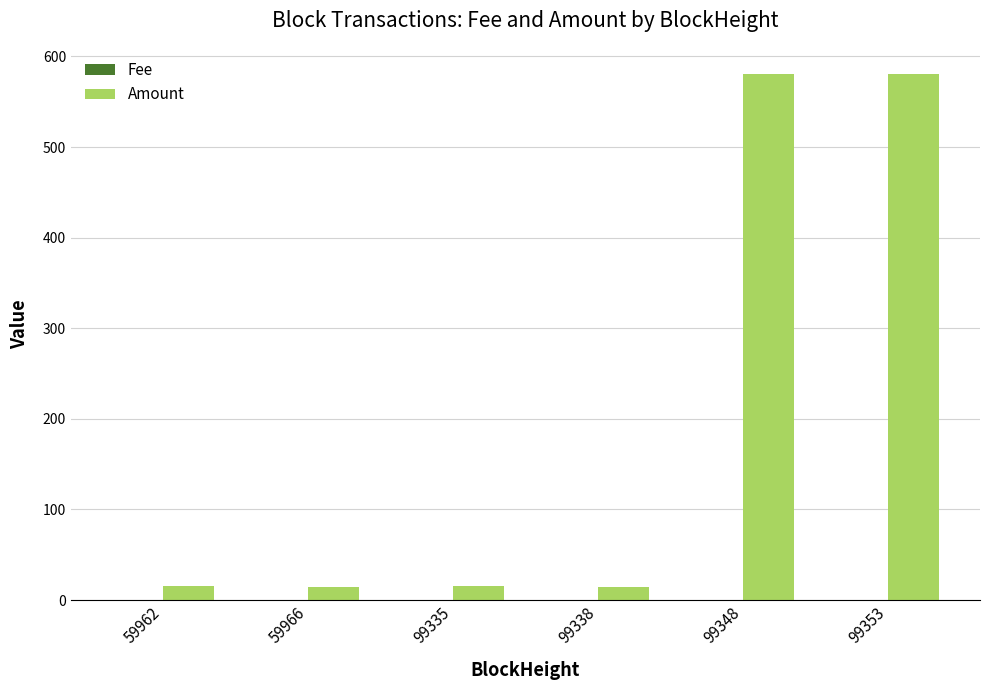

Which series has the largest total across all categories?

Amount